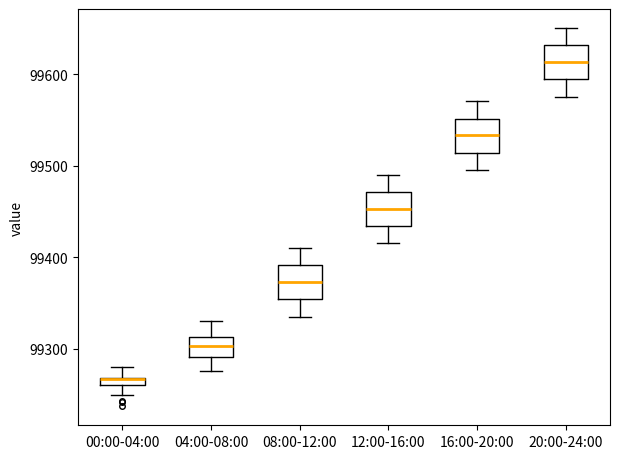

Where is the upper edge of the box for 16:00-20:00 on the y-axis? The values are not printed on the chart, so give them approximately, as read against the axis.

99550